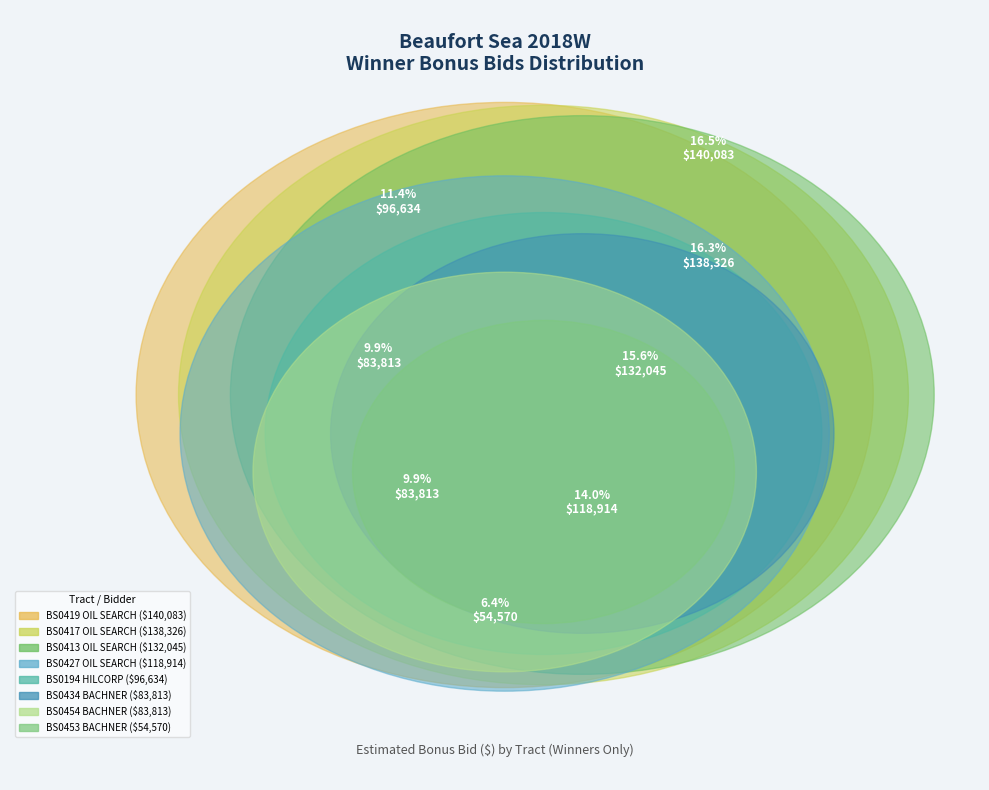

Which has a higher value, BS0453 BACHNER or BS0419 OIL SEARCH?

BS0419 OIL SEARCH